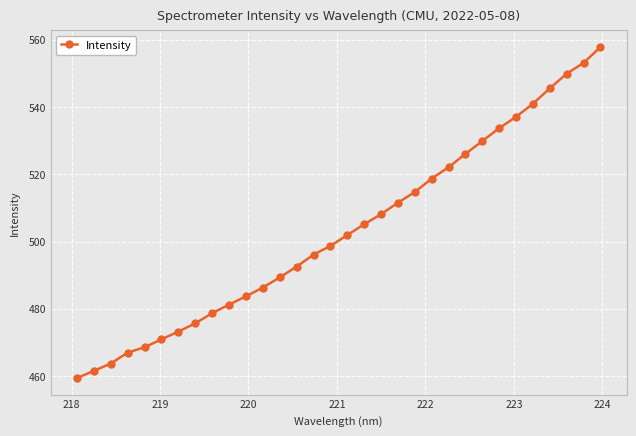

True or false: the data has more than 2 interior local peaks.

False